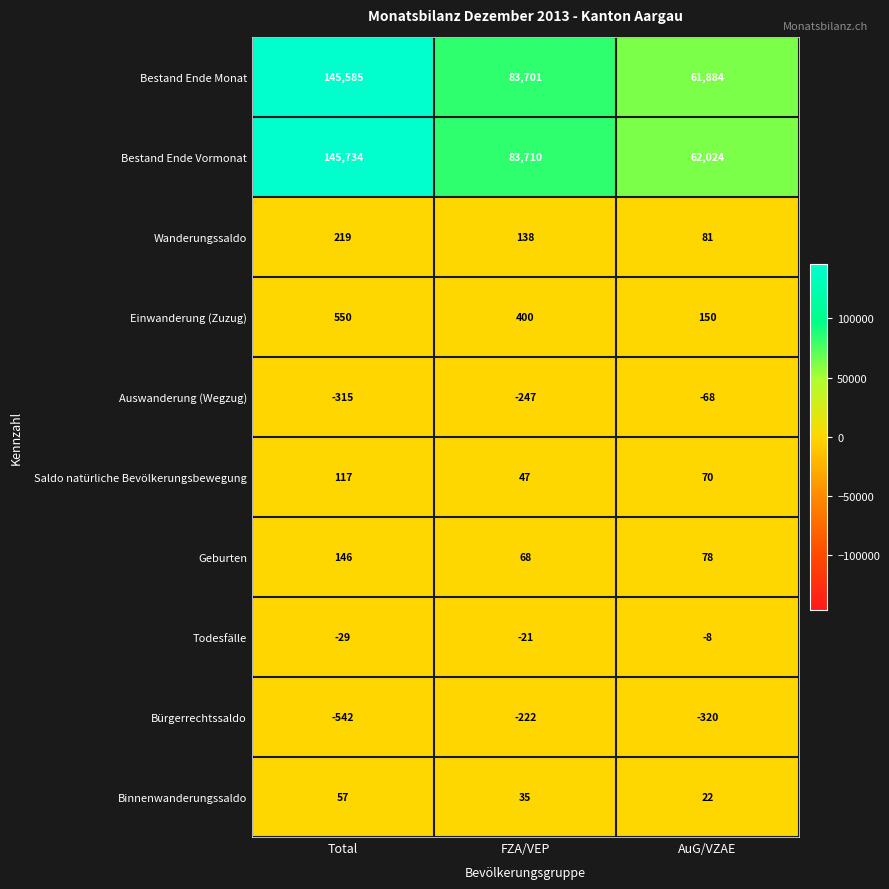

What is the sum of the Todesfälle values at Total and FZA/VEP?

-50